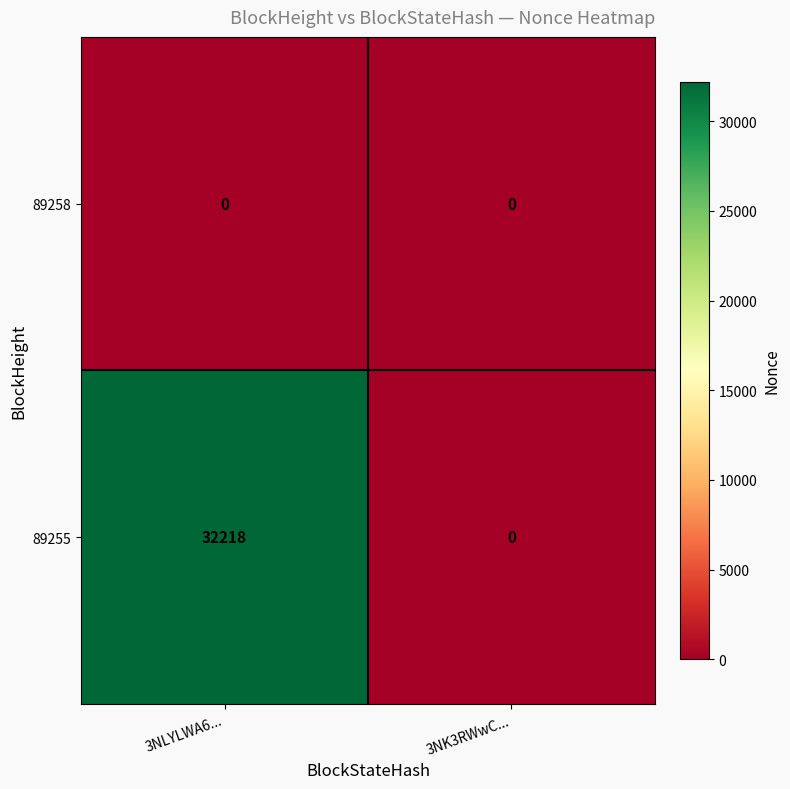

What is the maximum value shown in the chart?

32218